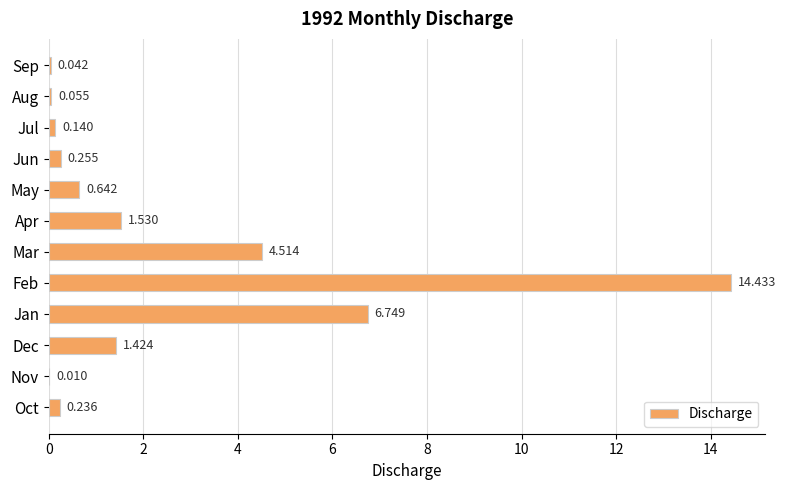

At which label is the value closest to 7?

Jan